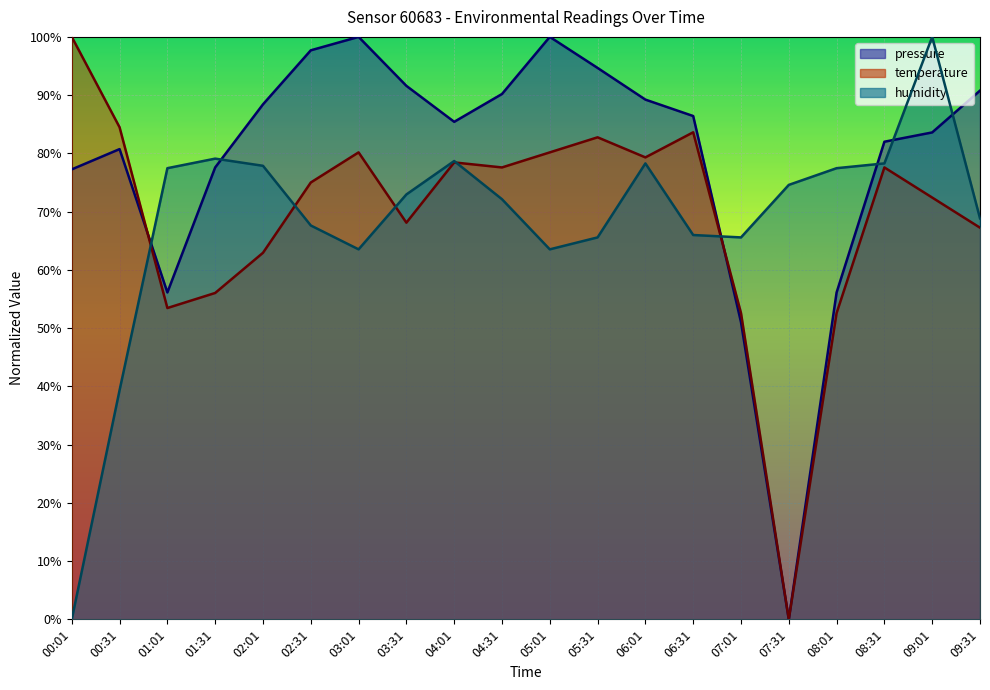

How many lines are shown in the chart?

3